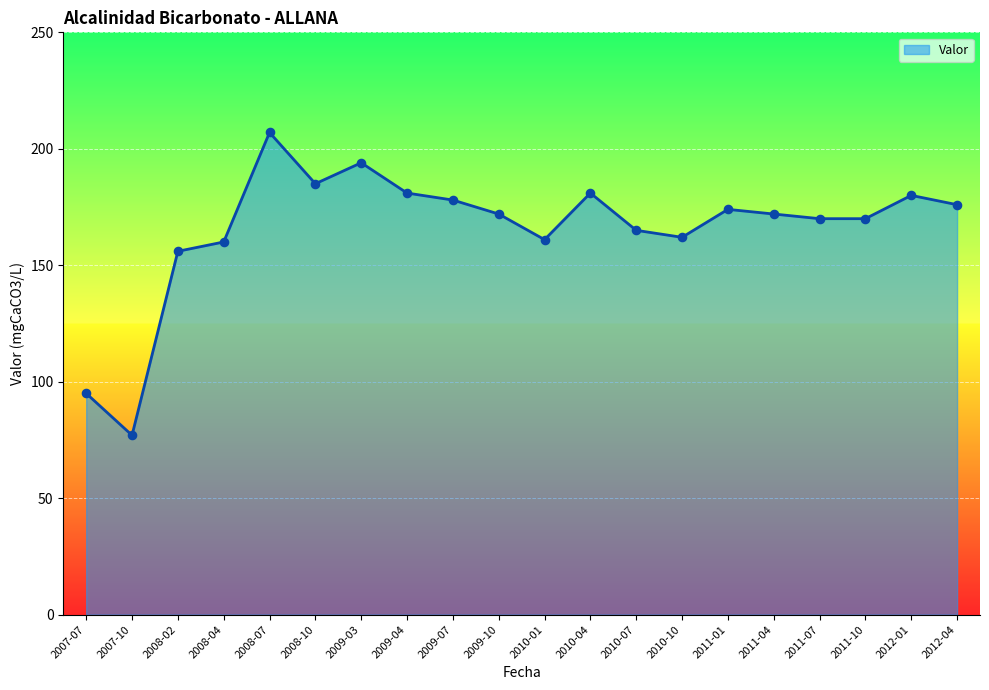

What is the change in value from 2009-10 to 2010-01?

-11